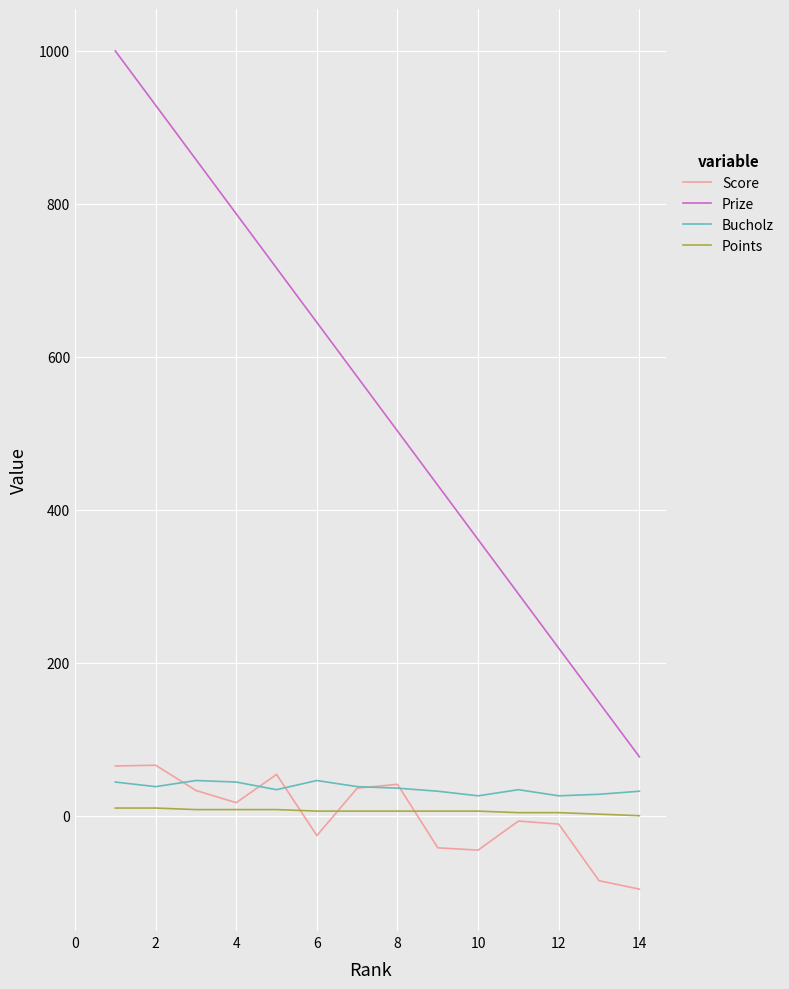

What is the greatest value displayed?

1000